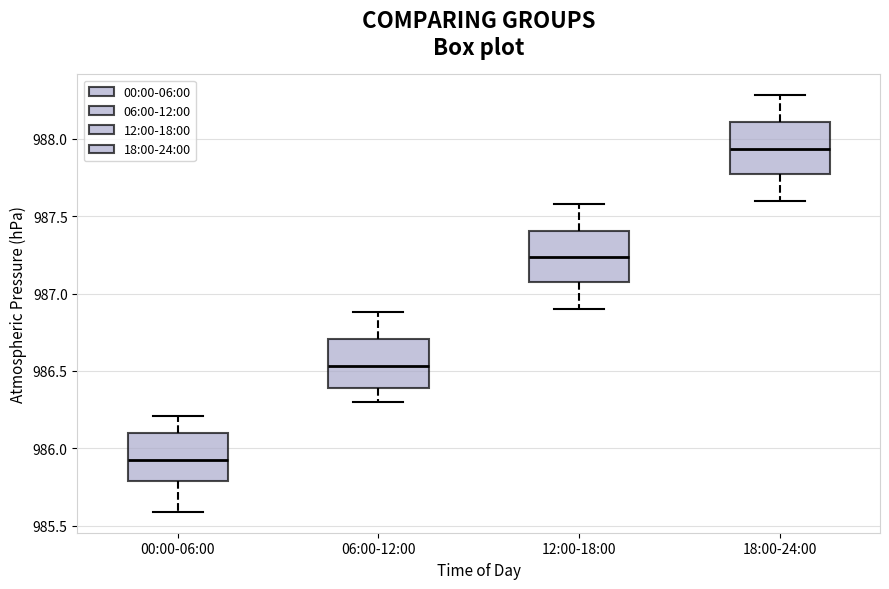

Where does the upper whisker of the box for 06:00-12:00 end on the y-axis? The values are not printed on the chart, so give them approximately, as read against the axis.

986.90